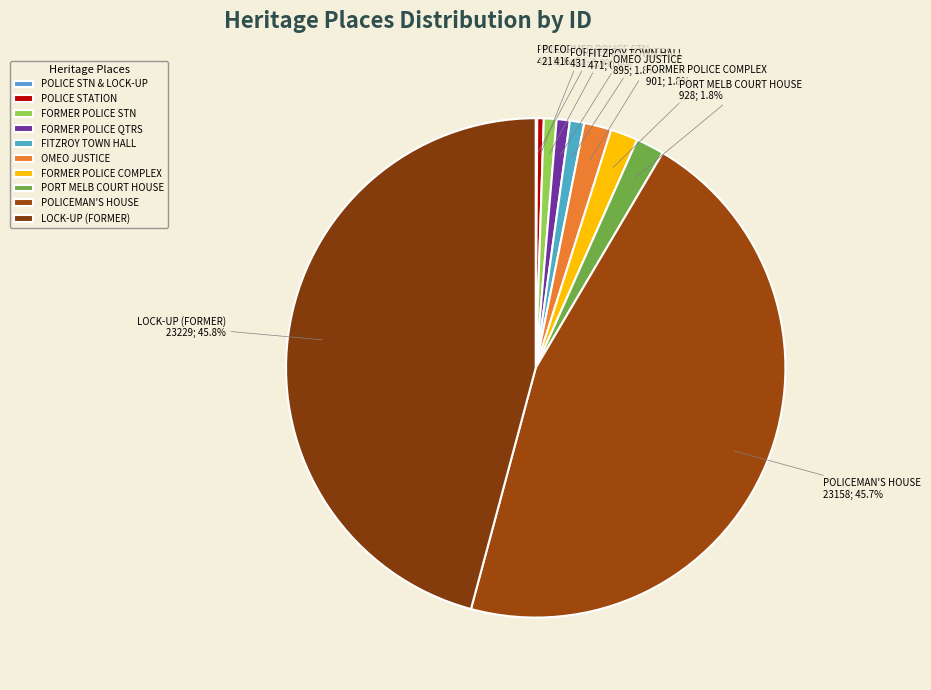

Is there a majority slice in this chart?

No